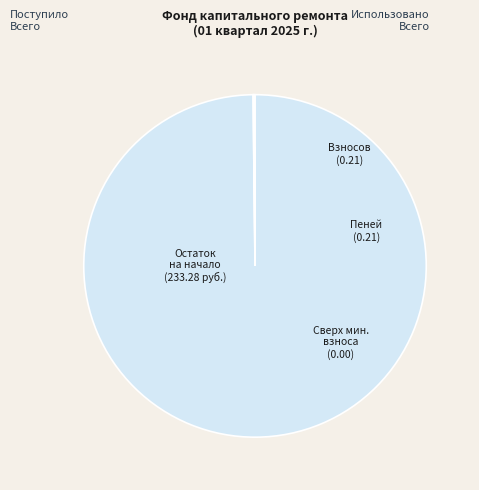

Does any single category account for the majority?

Yes